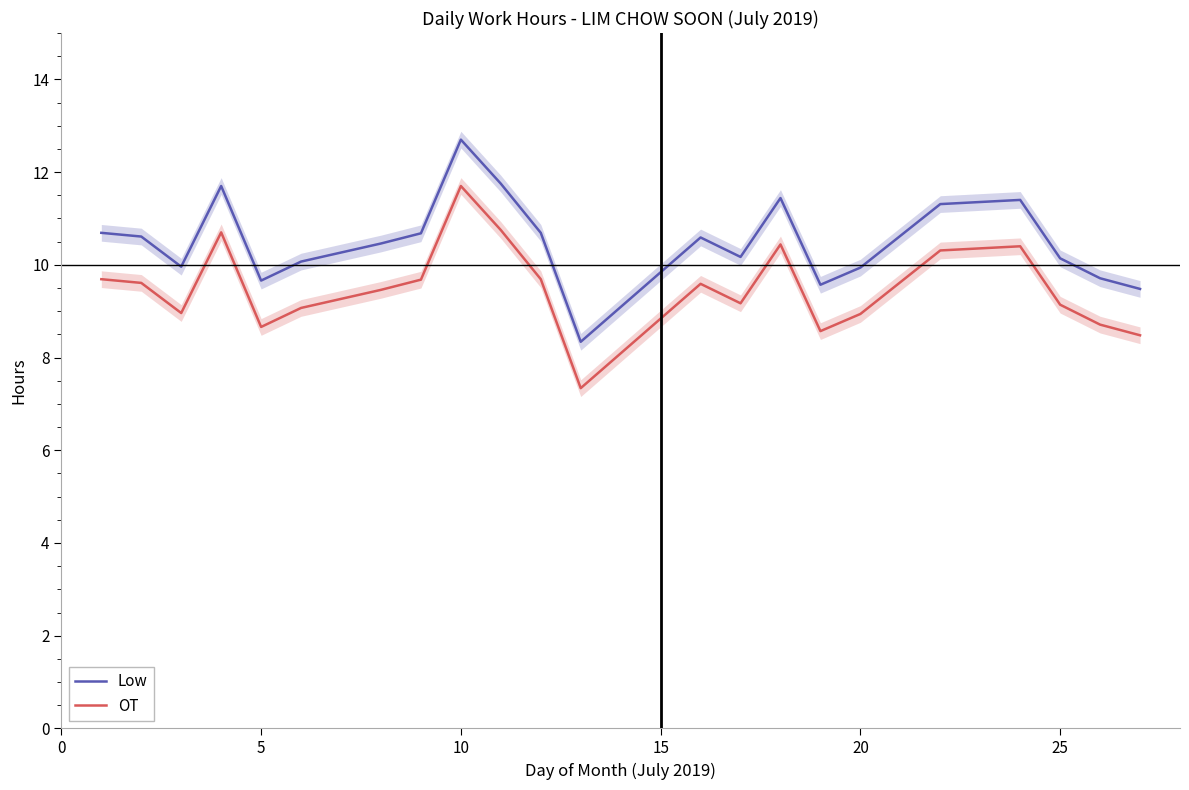

Is it true that OT equals 4.8 at 10?

False